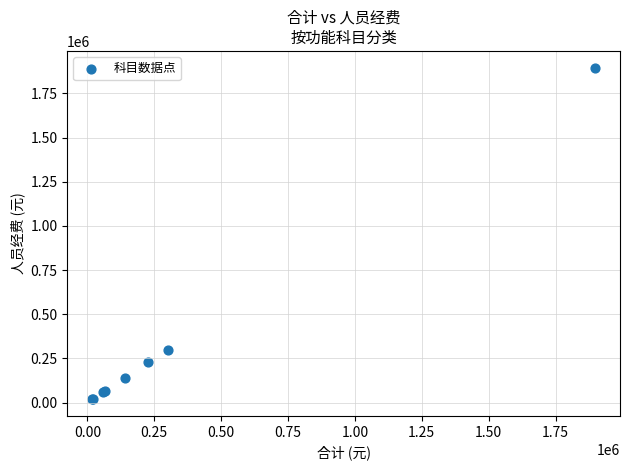

What Y value in the scatter plot is closest to 957647?

300055